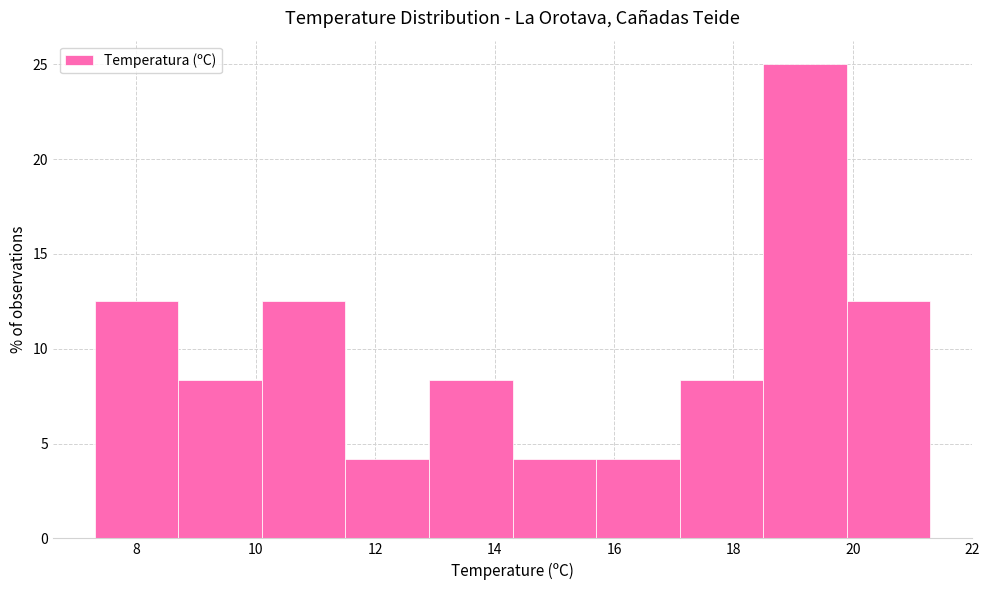

What is the height of the bar covering 15.7 to 17.1 on the x-axis? Neither the bar edges nor the heights are printed on the chart, so give them approximately, as read against the axes.

4.0